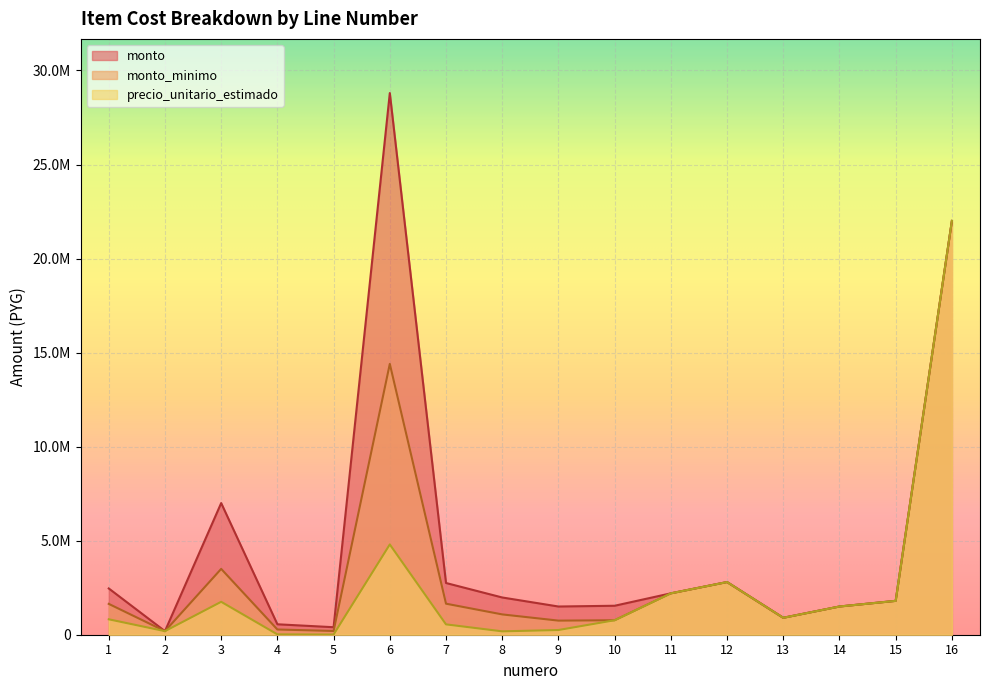

Reading right to left, extract all data points from this chart.

precio_unitario_estimado: 22000000	1800000	1500000	900000	2800000	2200000	770000	250000	180000	550000	4800000	10500	18500	1750000	190000	820000
monto_minimo: 22000000	1800000	1500000	900000	2800000	2200000	770000	750000	1080000	1650000	14400000	199500	277500	3500000	190000	1640000
monto: 22000000	1800000	1500000	900000	2800000	2200000	1540000	1500000	1980000	2750000	28800000	399000	555000	7000000	190000	2460000